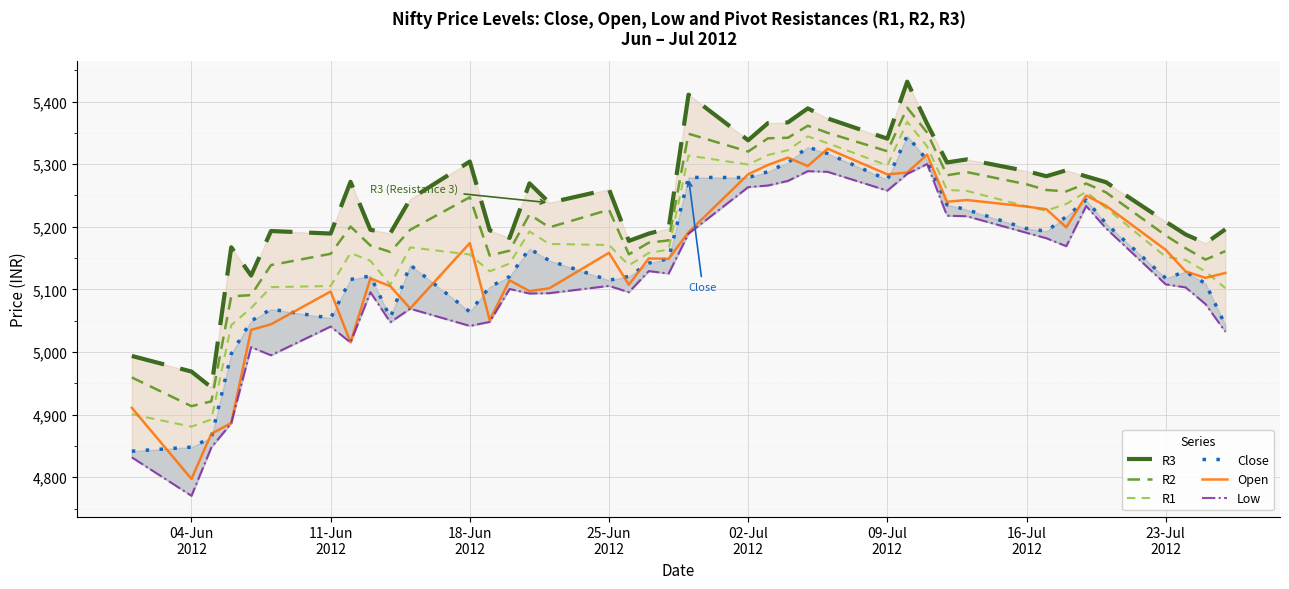

How many series are shown in this chart?

6